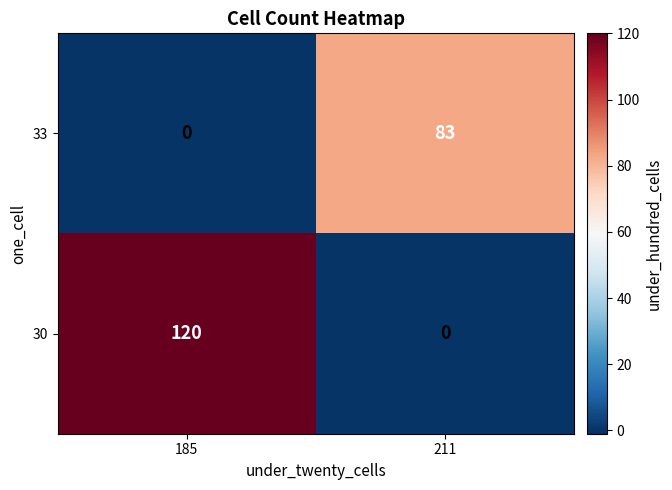

What is the maximum value for 33?

83